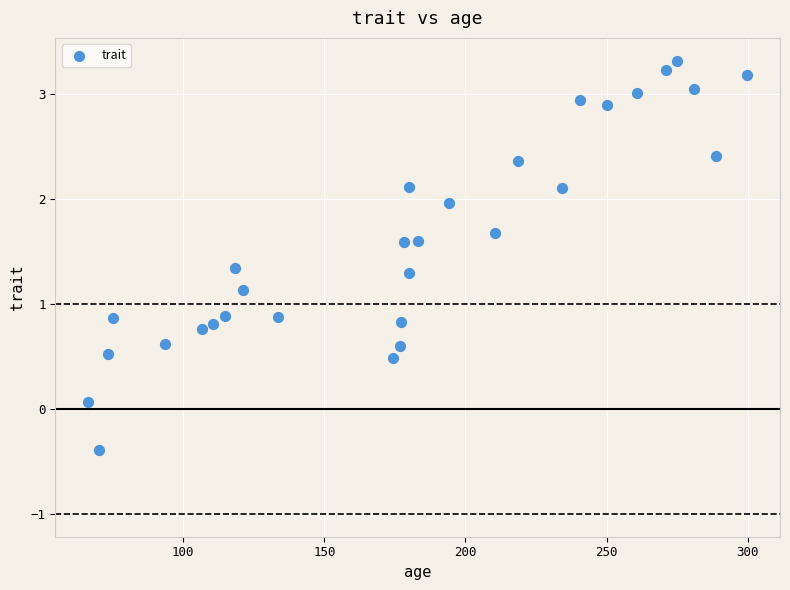

What is the range of X values (max minus min)?

233.3